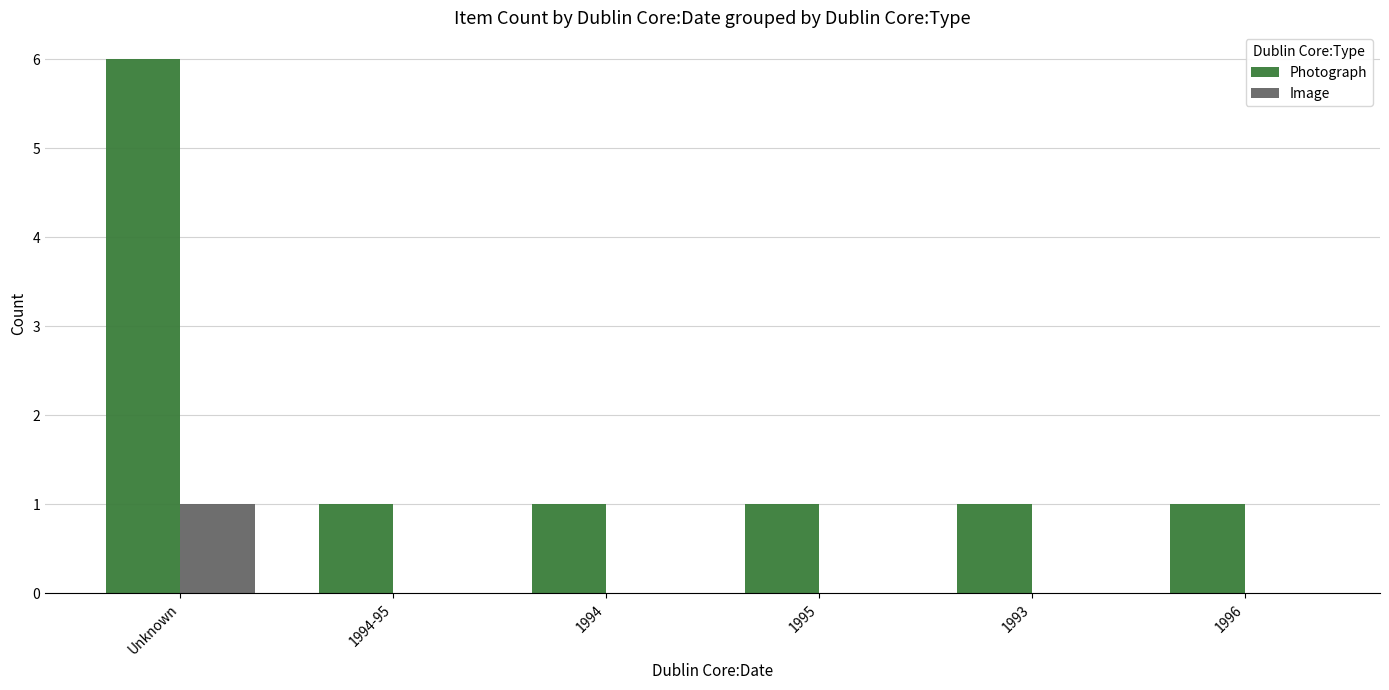

Does the chart contain stacked bars?

No